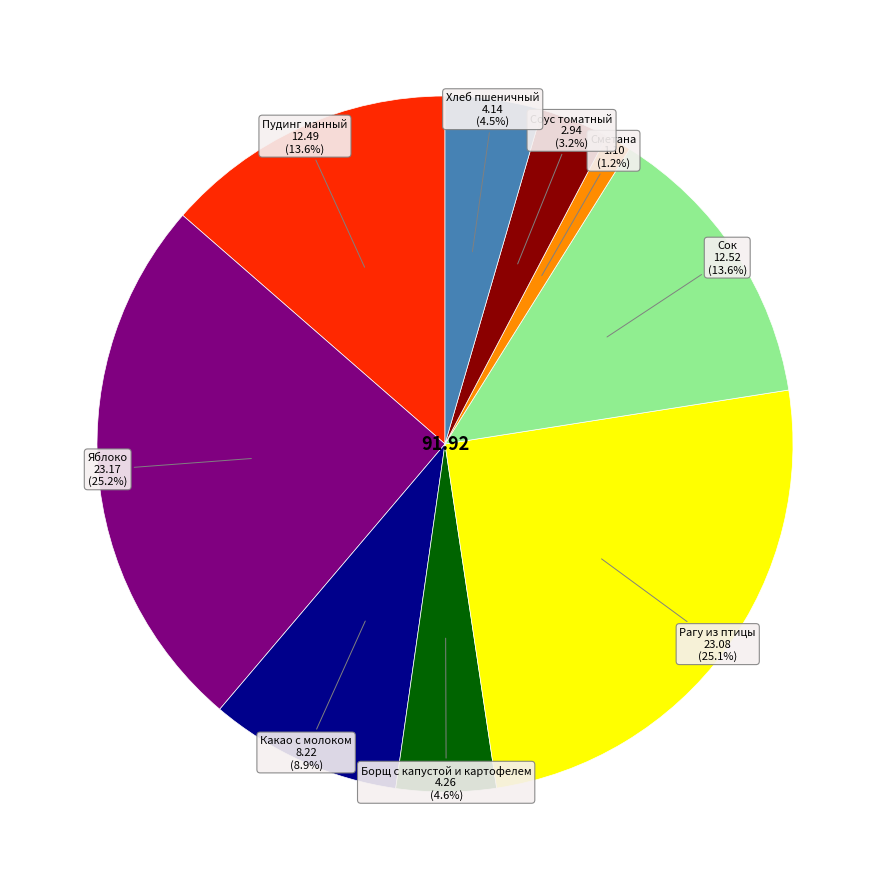

Is there any slice that represents more than half of the pie?

No